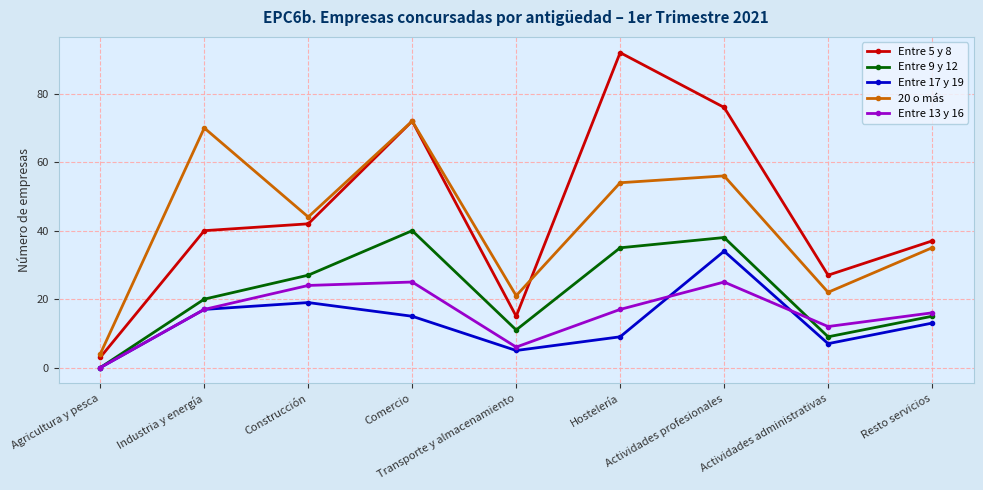

What is the total value across all series at Industria y energía?

164